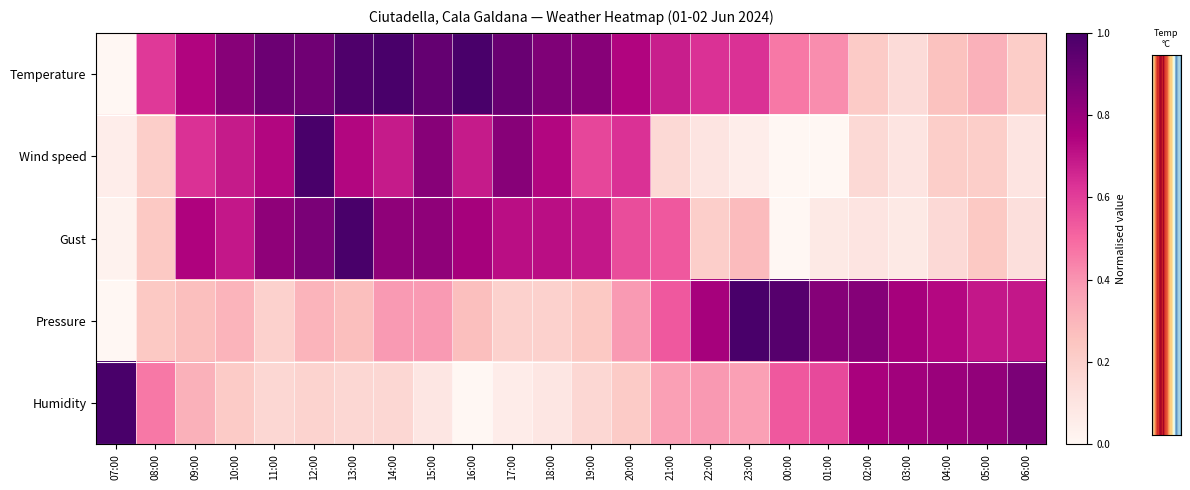

Between 01:00 and 22:00, which is larger?

22:00